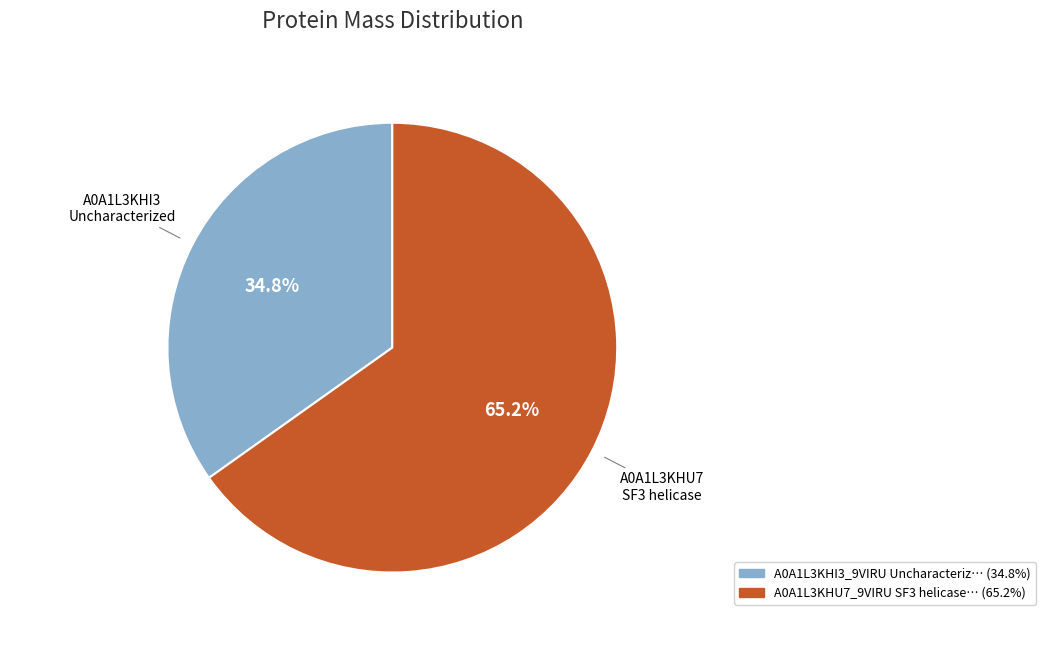

Is there a majority slice in this chart?

Yes